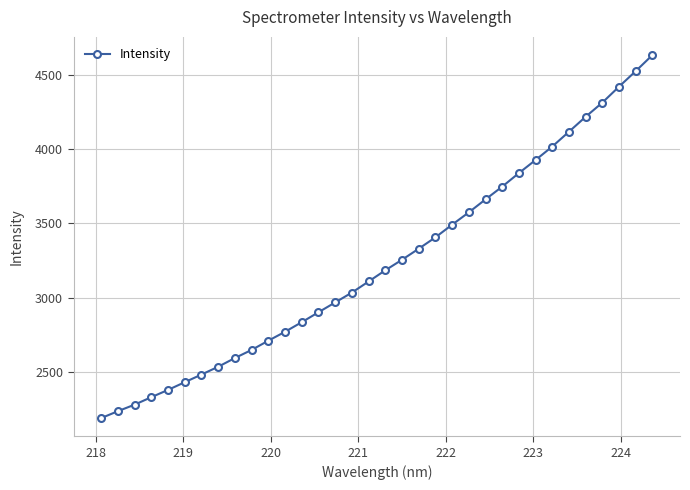

What is the difference between the second highest and second lowest values?

2292.6